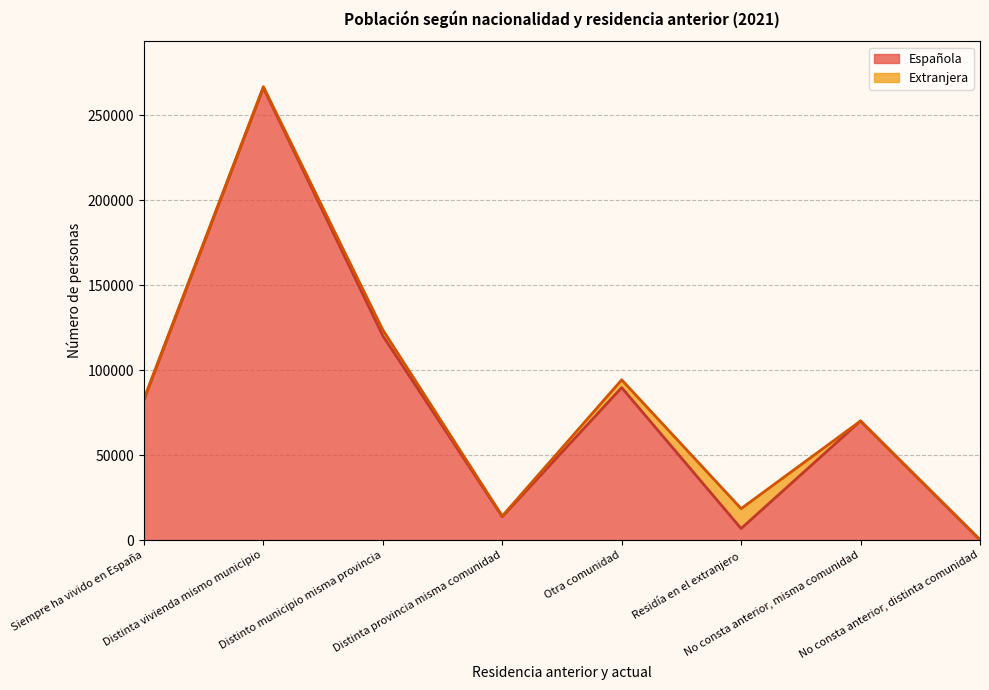

What is the difference between the values at Distinto municipio misma provincia and No consta anterior, misma comunidad?

50161